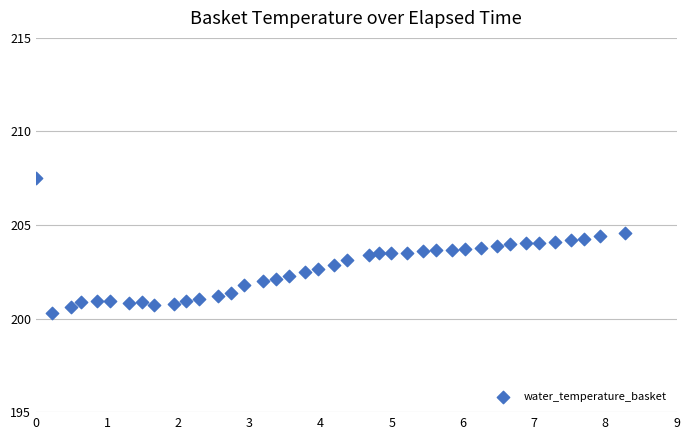

What is the range of Y values (max minus min)?

7.2